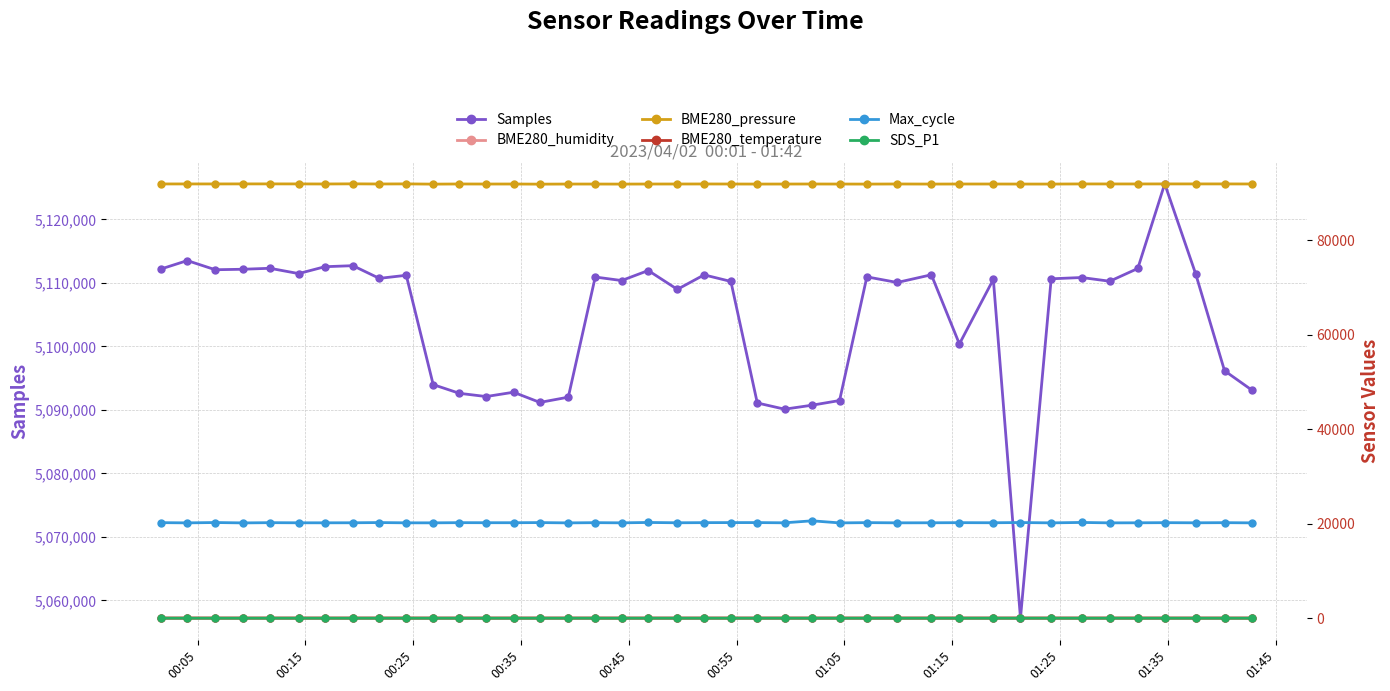

What is the highest value of the Samples series?

5125604